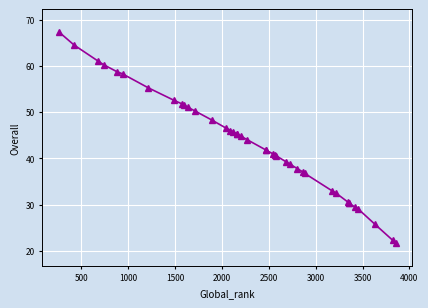

What is the maximum value shown in the chart?

67.2